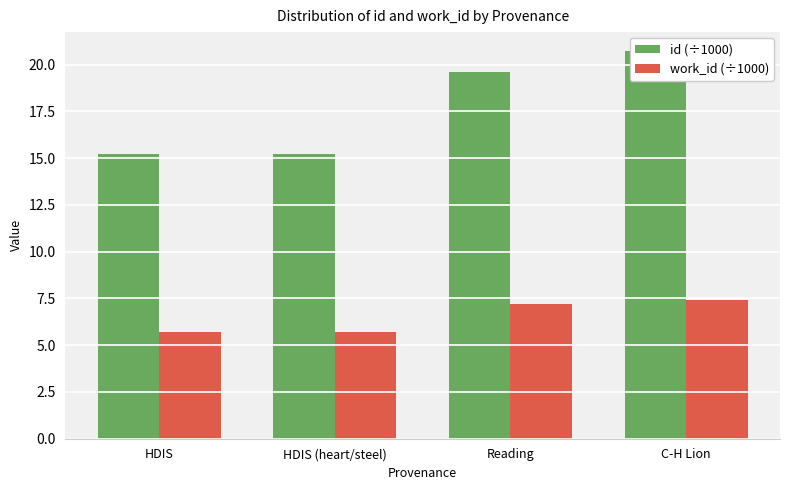

At which category does the chart reach its minimum across all series?

HDIS